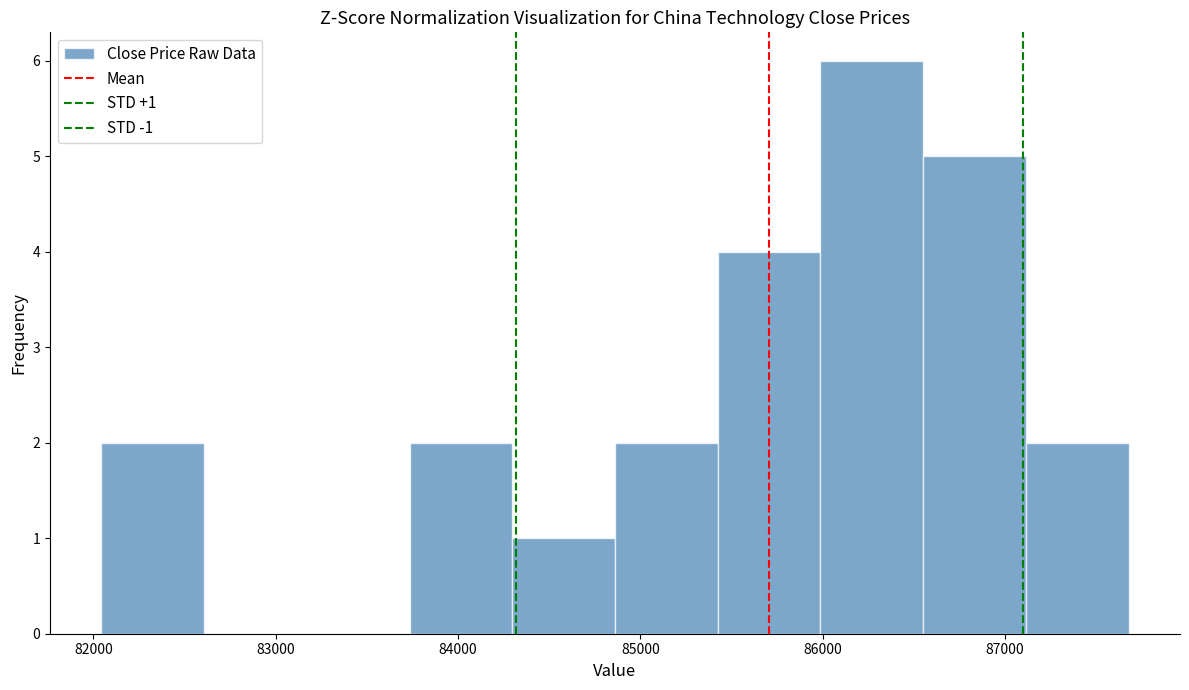

Over which range of the x-axis is the bar tallest?

86000 to 86600